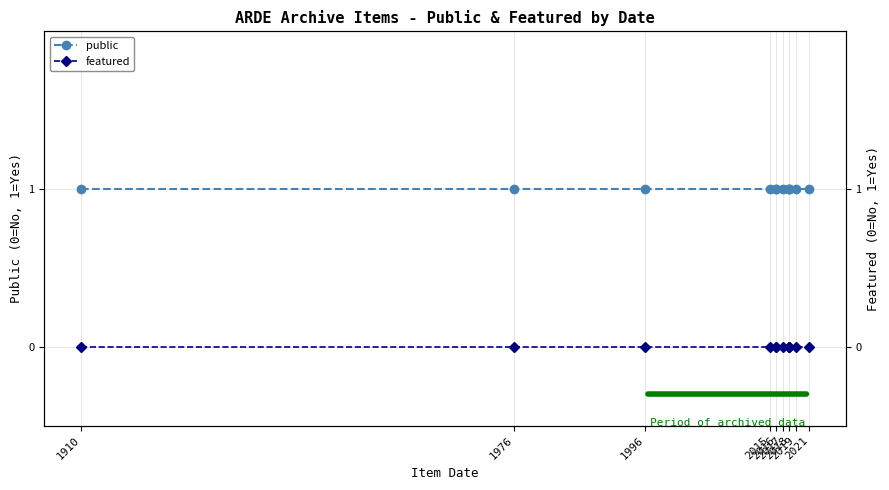

Which series has the largest total across all categories?

public